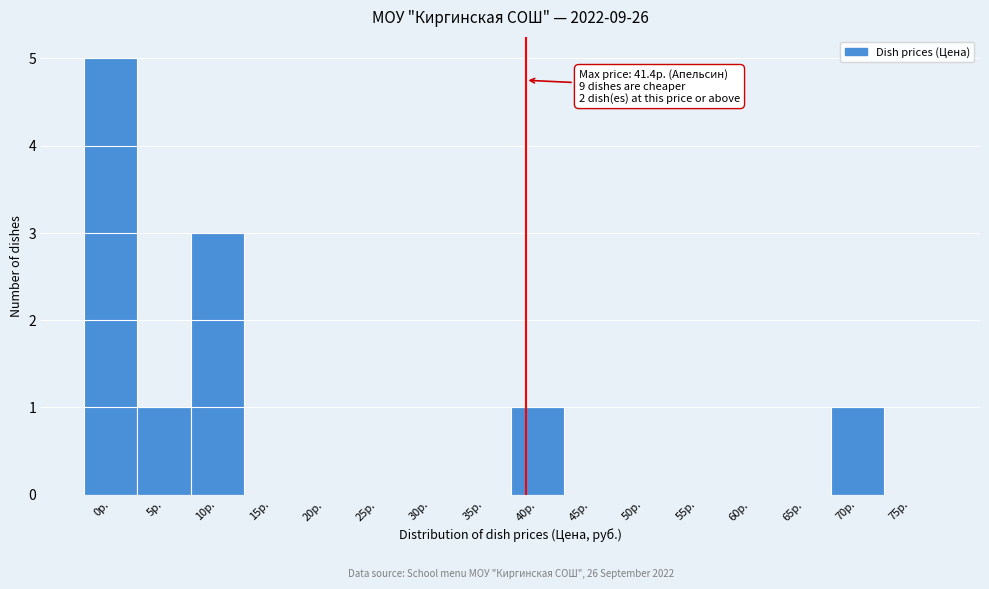

Reading left to right, transcribe all the data shown in this chart.

0р.=5	5р.=1	10р.=3	15р.=0	20р.=0	25р.=0	30р.=0	35р.=0	40р.=1	45р.=0	50р.=0	55р.=0	60р.=0	65р.=0	70р.=1	75р.=0